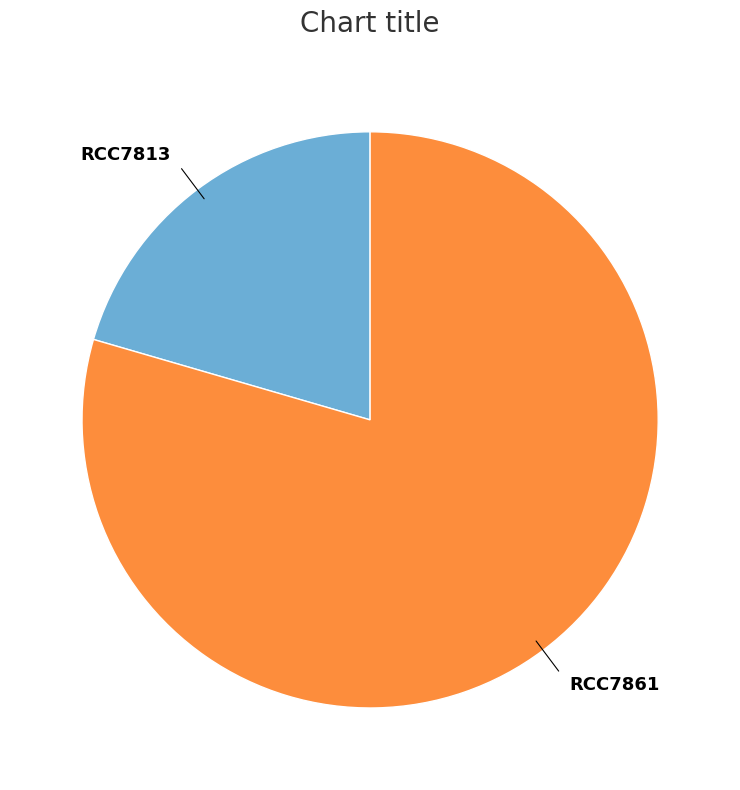

Which category has the biggest portion of the pie?

RCC7861